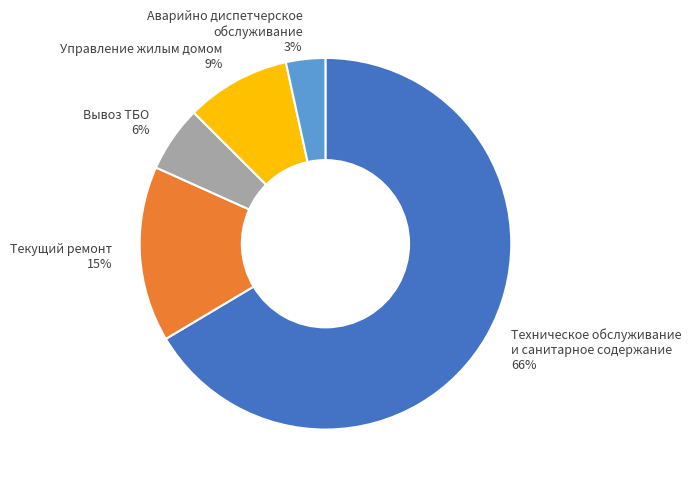

Which category accounts for the majority?

Техническое обслуживание и санитарное содержание